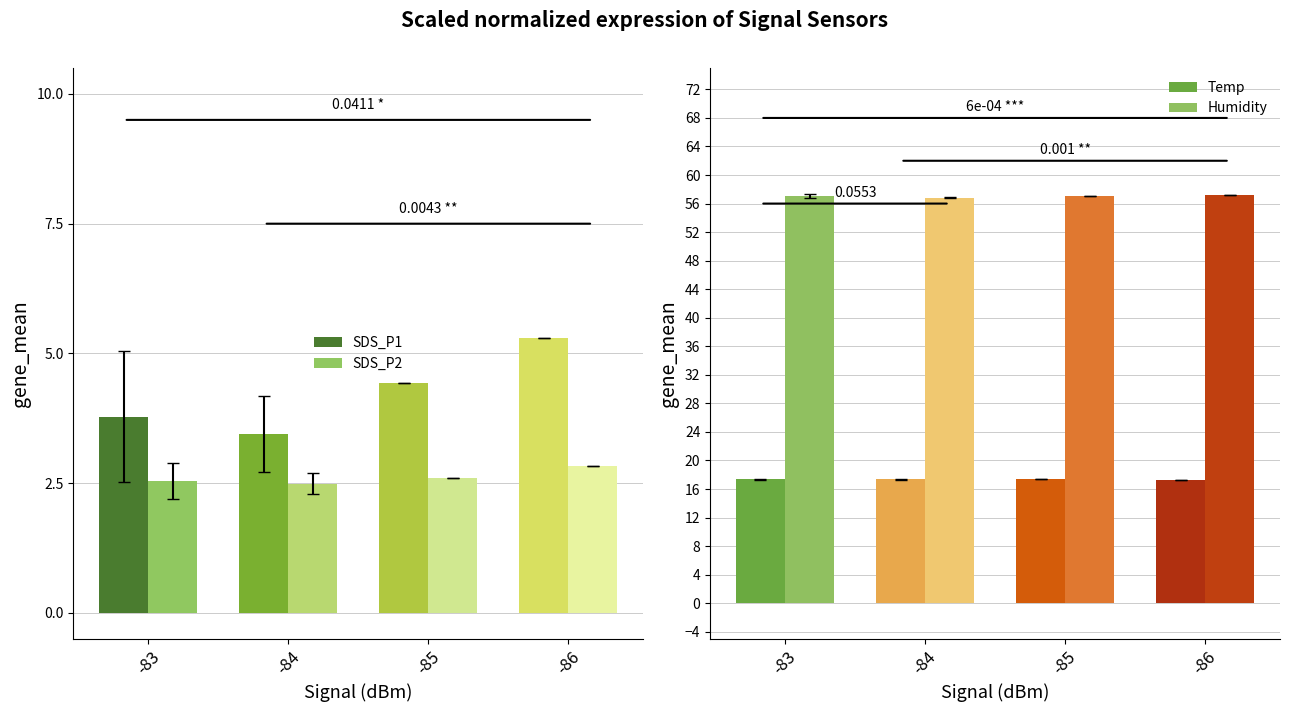

Which has a higher value, -85 or -84?

-85